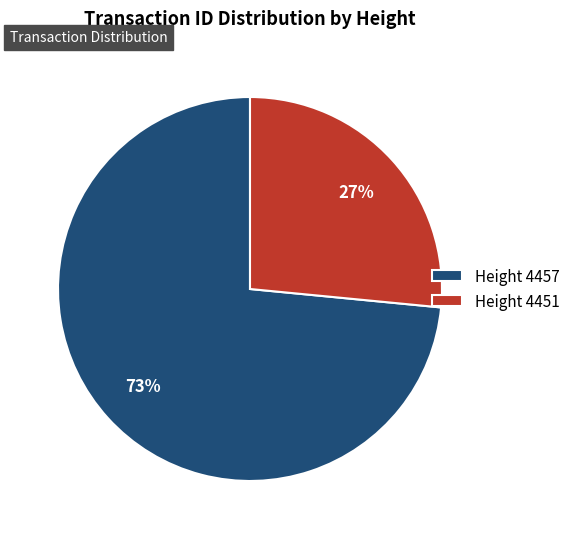

To the nearest percent, what portion does Height 4457 represent?

73%